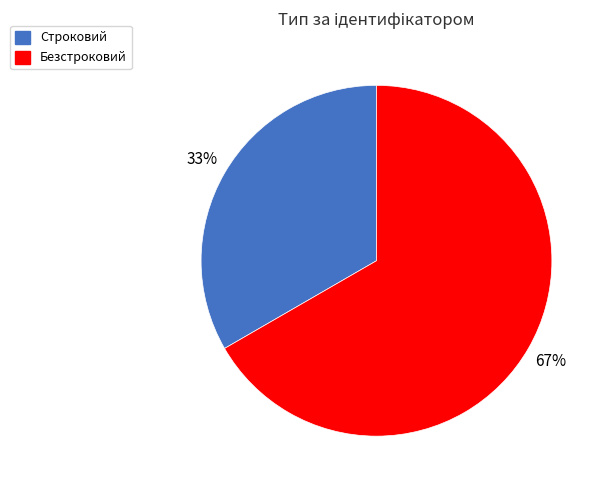

How many segments does this pie chart have?

2